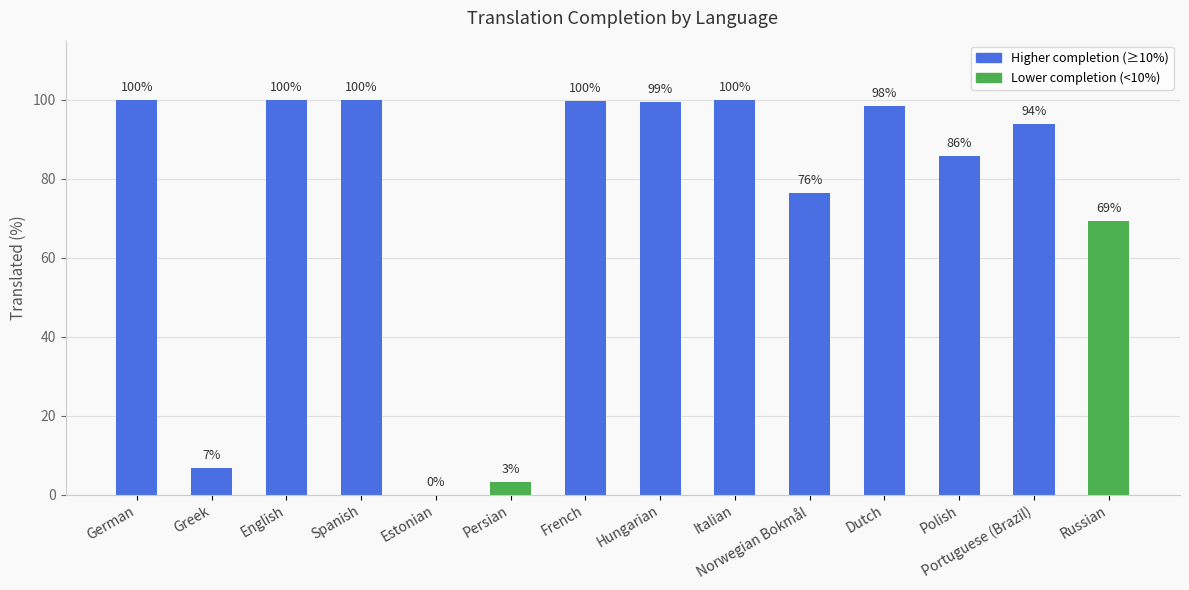

True or false: the data shows 100.0 at German.

True